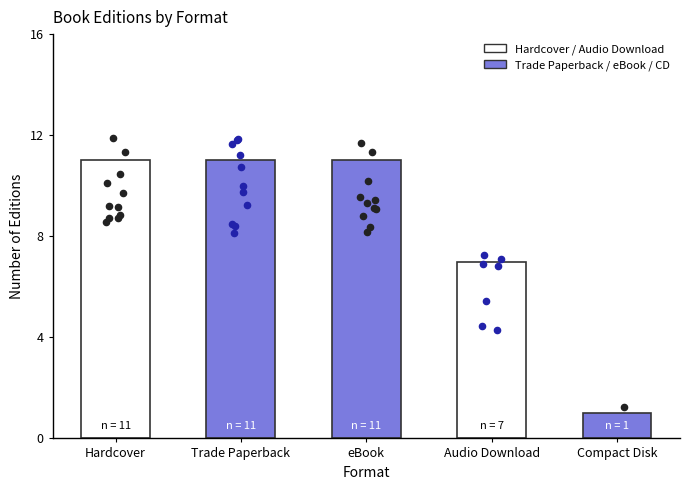

Which has a higher value, Hardcover or Compact Disk?

Hardcover